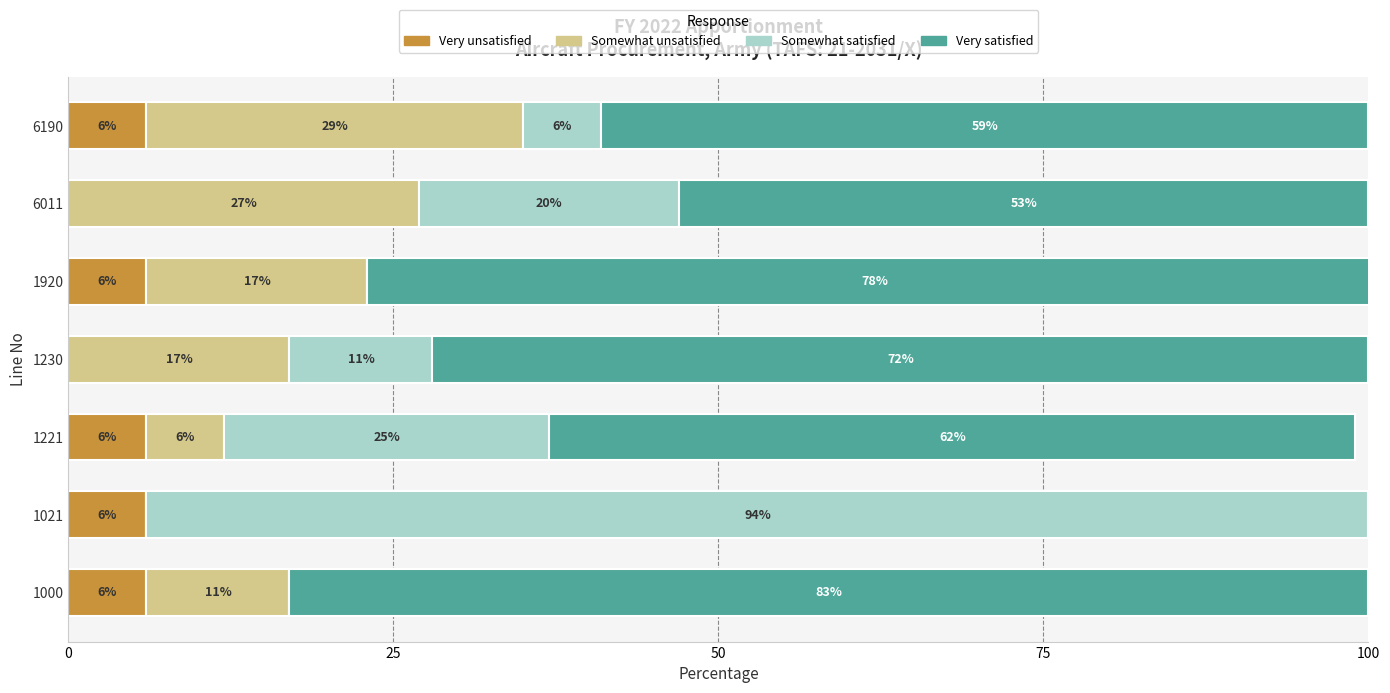

What are all the series names shown in the legend?

Very unsatisfied, Somewhat unsatisfied, Somewhat satisfied, Very satisfied